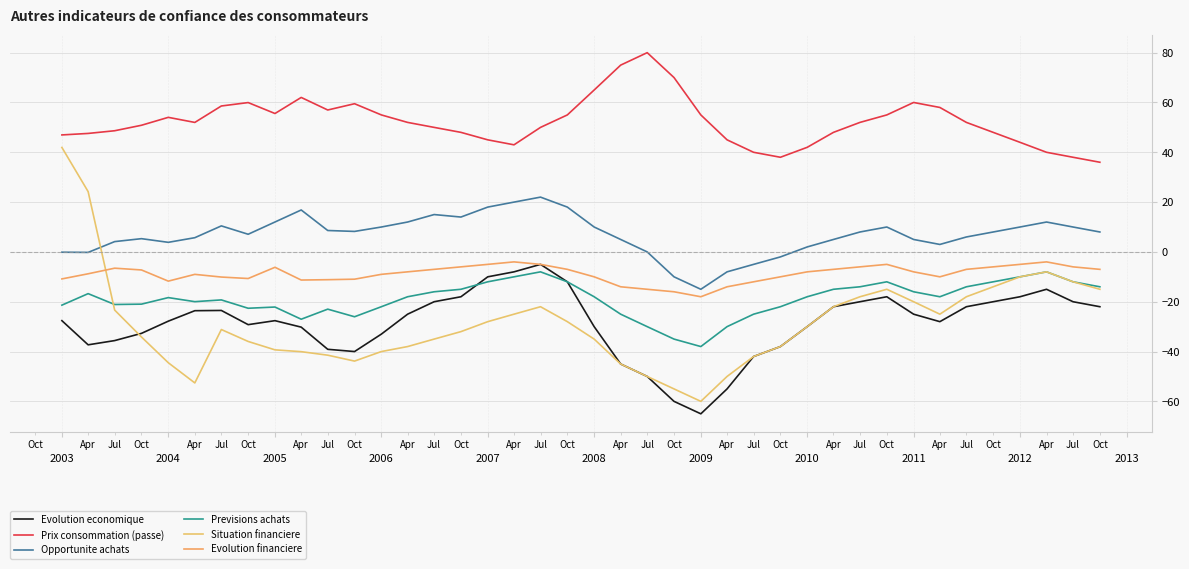

After their last crossing, which series has the higher values: Evolution financiere or Situation financiere?

Evolution financiere